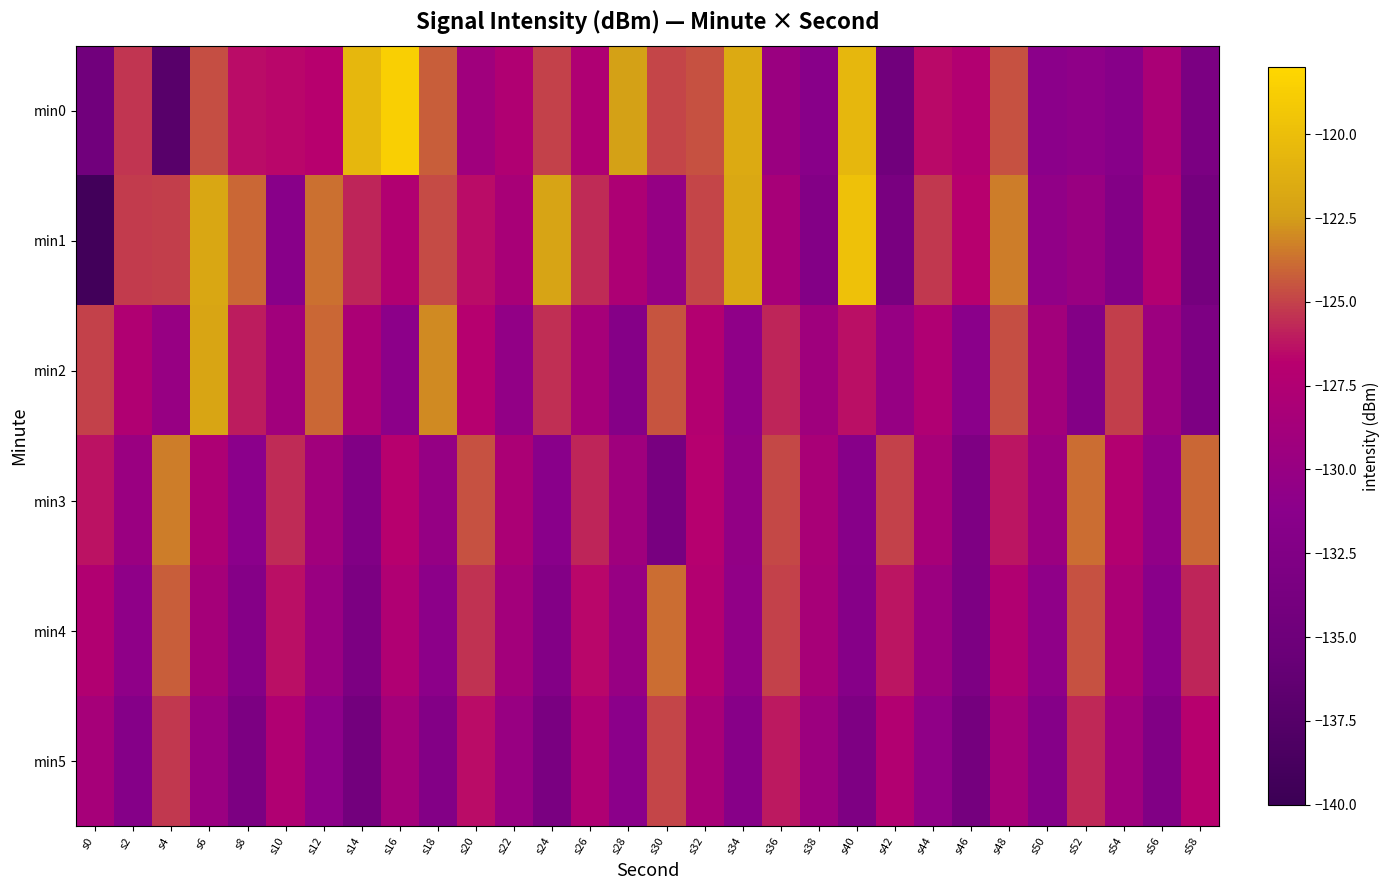

What is the total value across all series at s38?

-778.9